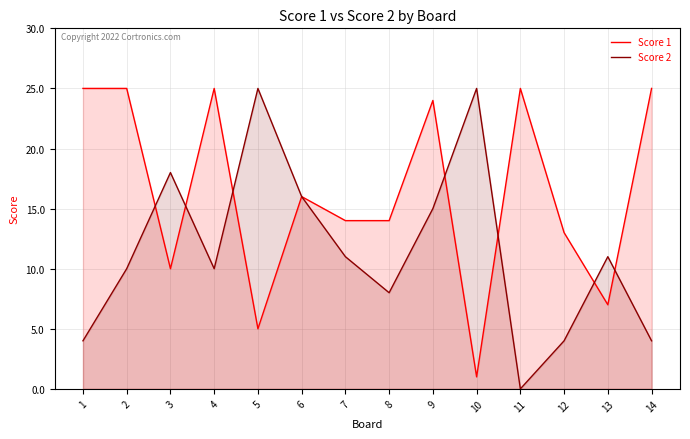

The Score 2 series shows 25 at 5. True or false?

True